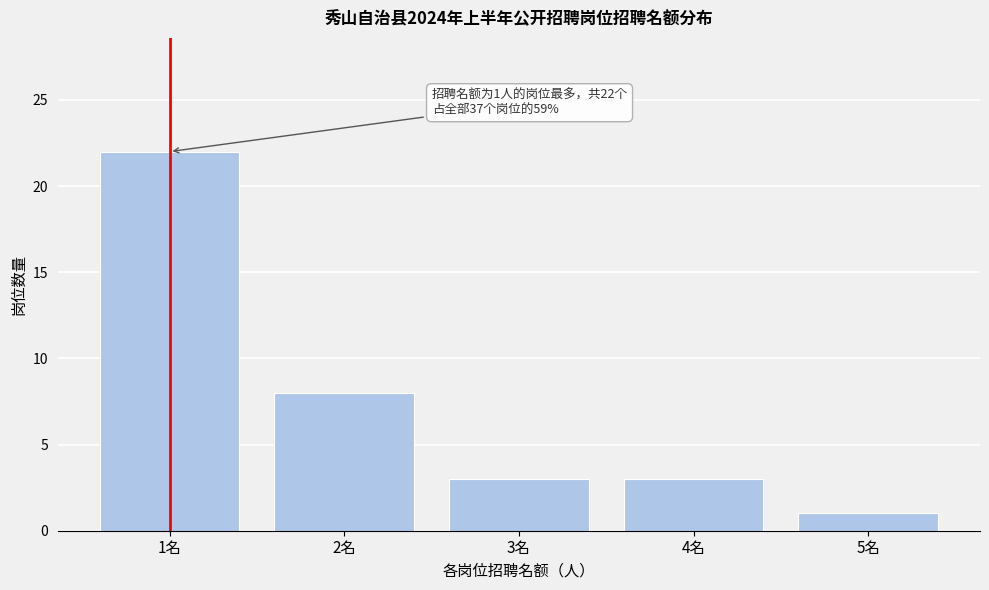

Reading left to right, list all the values displayed in this chart.

22	8	3	3	1